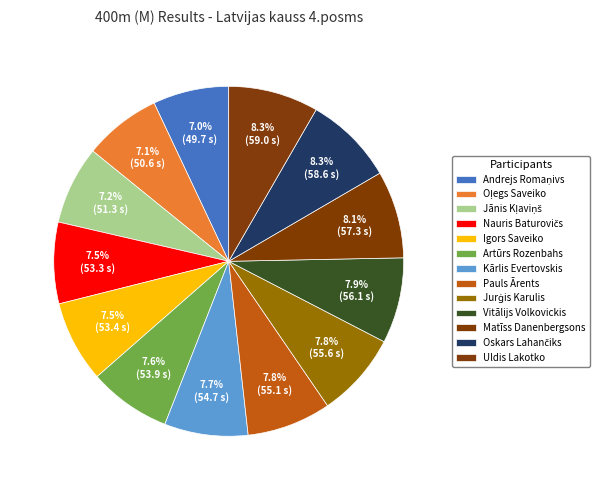

The Nauris Baturovičs slice represents 2% of the pie. True or false?

False